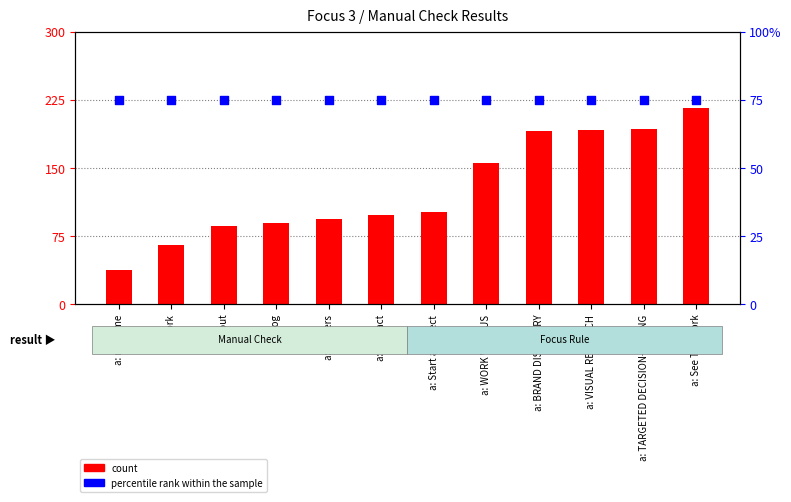

What are all the series names shown in the legend?

count, percentile rank within the sample